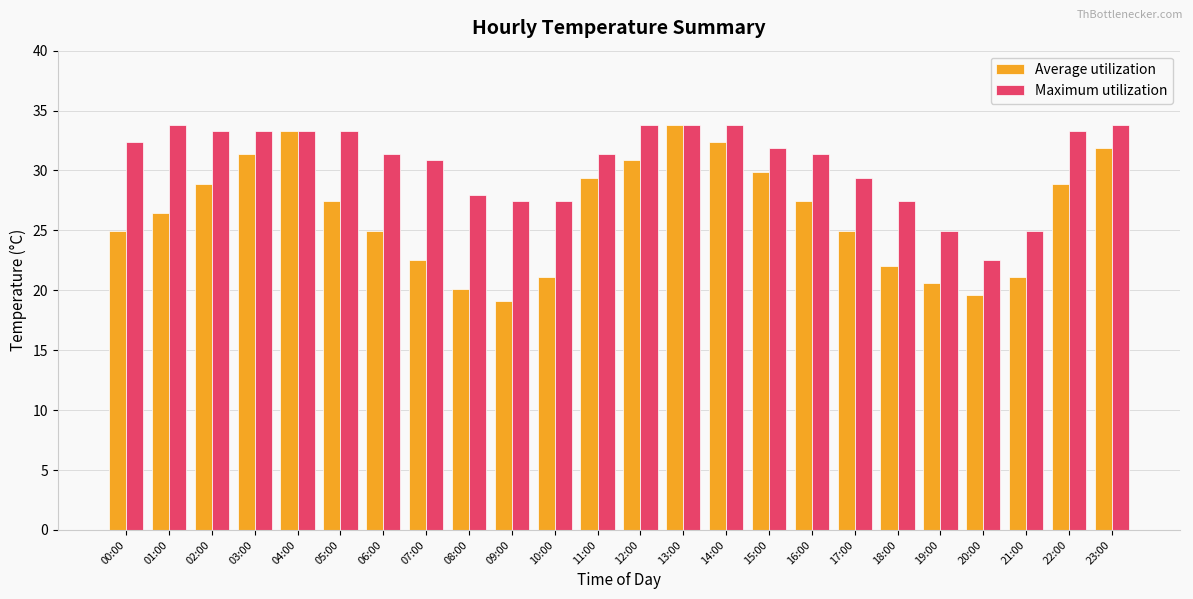

What is the lowest value of the Maximum utilization series?

22.5